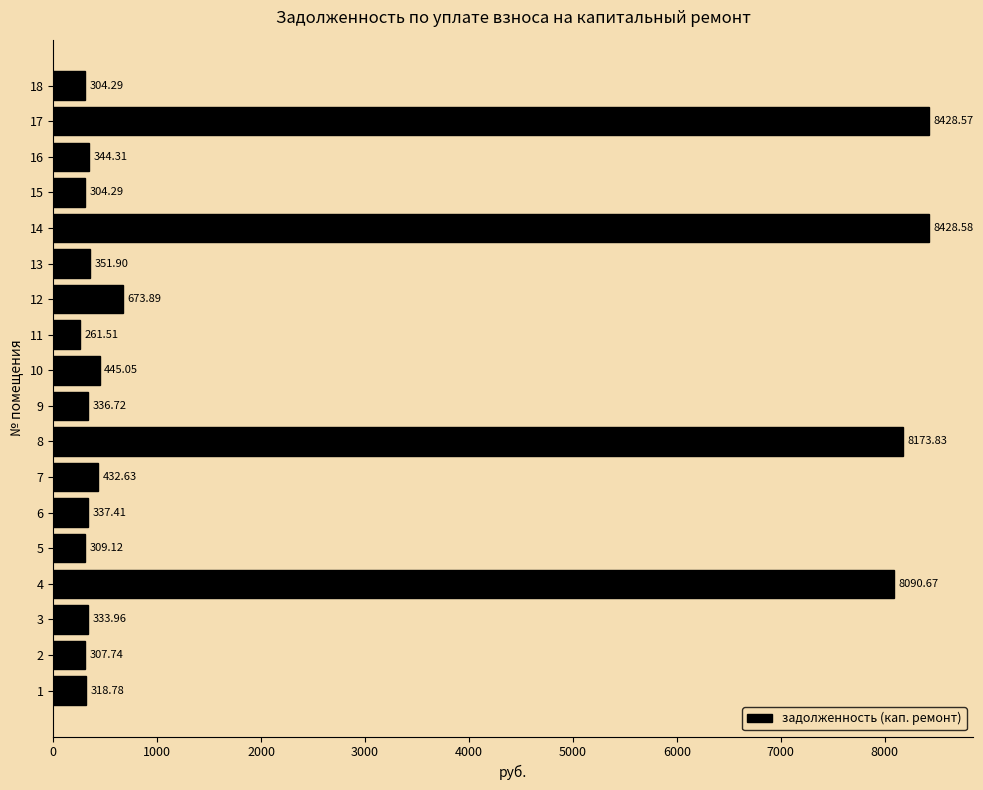

What is the minimum value shown in the chart?

261.5